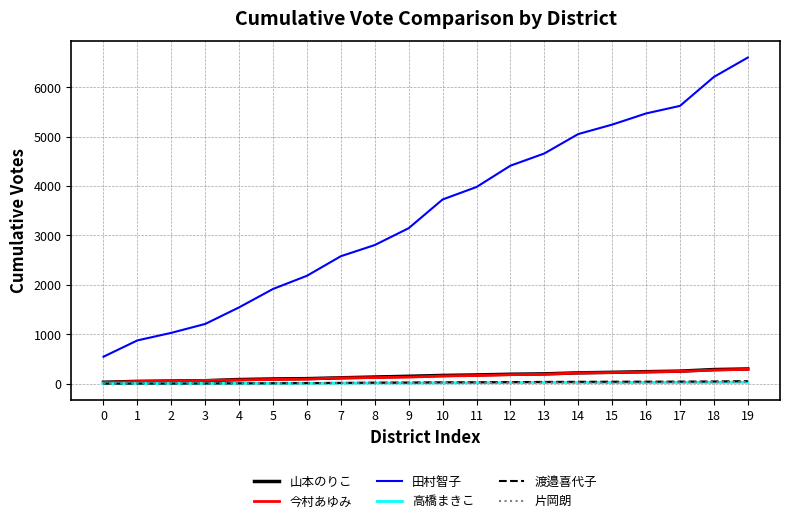

What is the maximum value for 今村あゆみ?

292